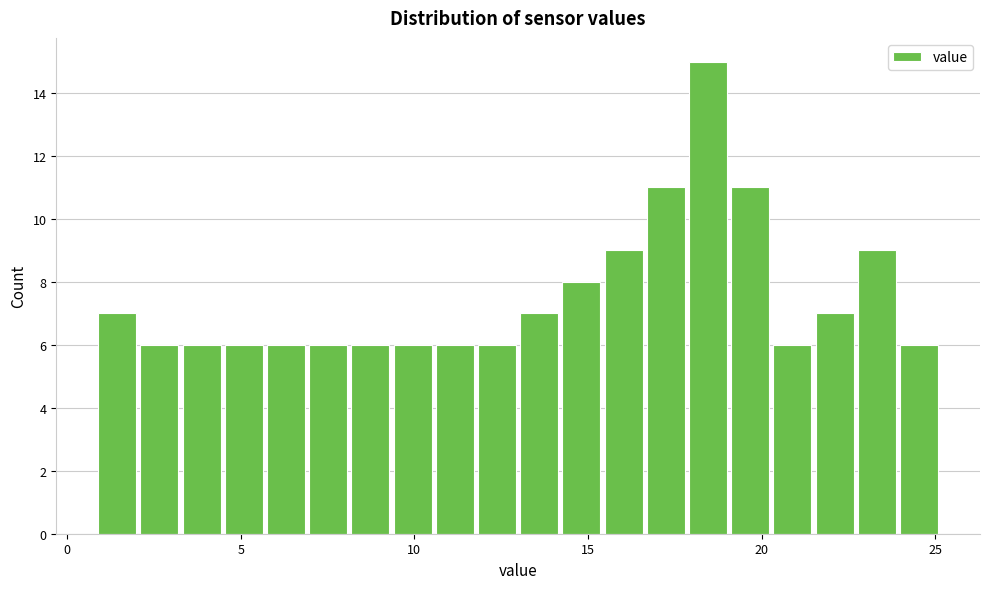

Read against the x-axis, roughly where is the centre of the tallest bar?

18.5